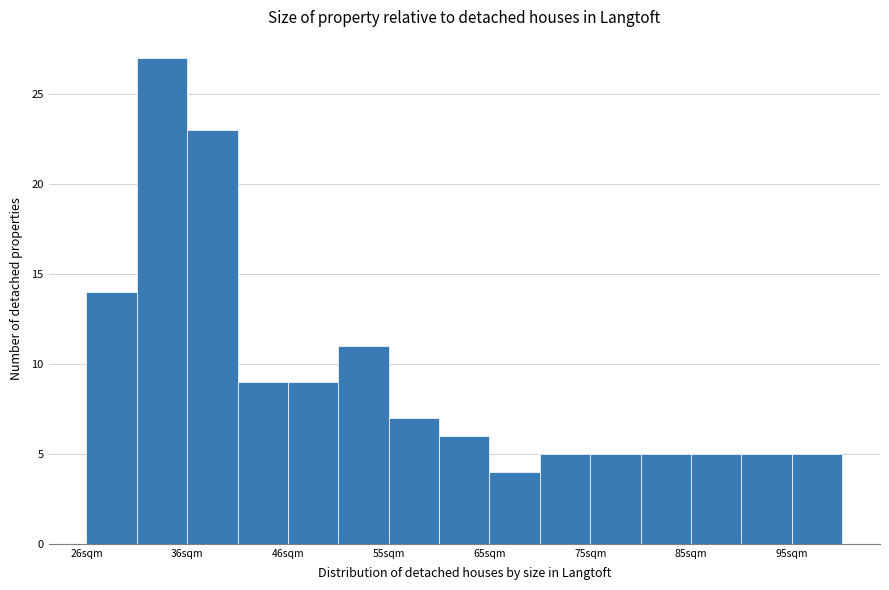

Reading left to right, transcribe this chart: for each bar, give the range it covers on the x-axis and its height. Neither the bar edges nor the heights are printed on the chart, so give them approximately, as read against the axes.

26 to 31: 14
31 to 36: 27
36 to 41: 23
41 to 46: 9
46 to 50: 9
50 to 55: 11
55 to 60: 7
60 to 65: 6
65 to 70: 4
70 to 75: 5
75 to 80: 5
80 to 85: 5
85 to 90: 5
90 to 95: 5
95 to 100: 5